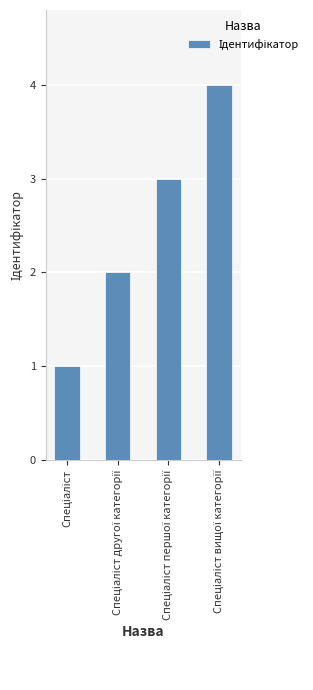

What is the sum of all values?

10